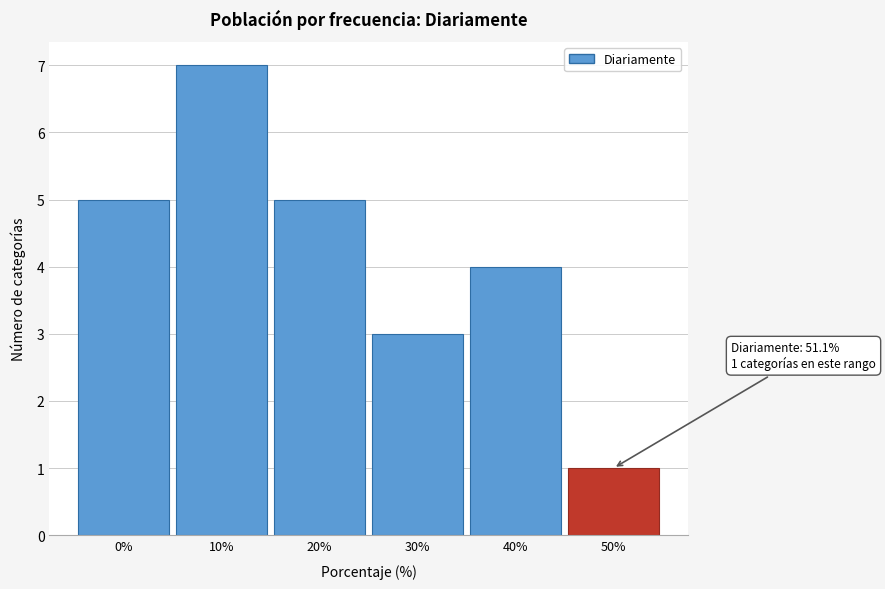

Reading right to left, list all the values displayed in this chart.

1	4	3	5	7	5